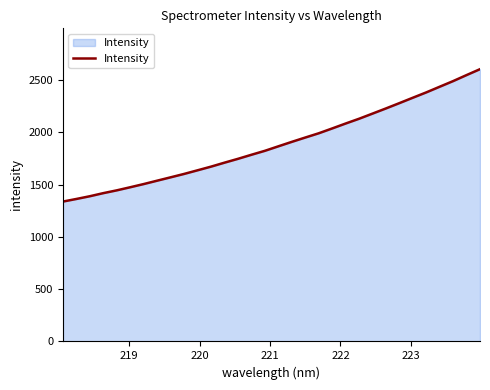

What is the greatest value displayed?

2605.1